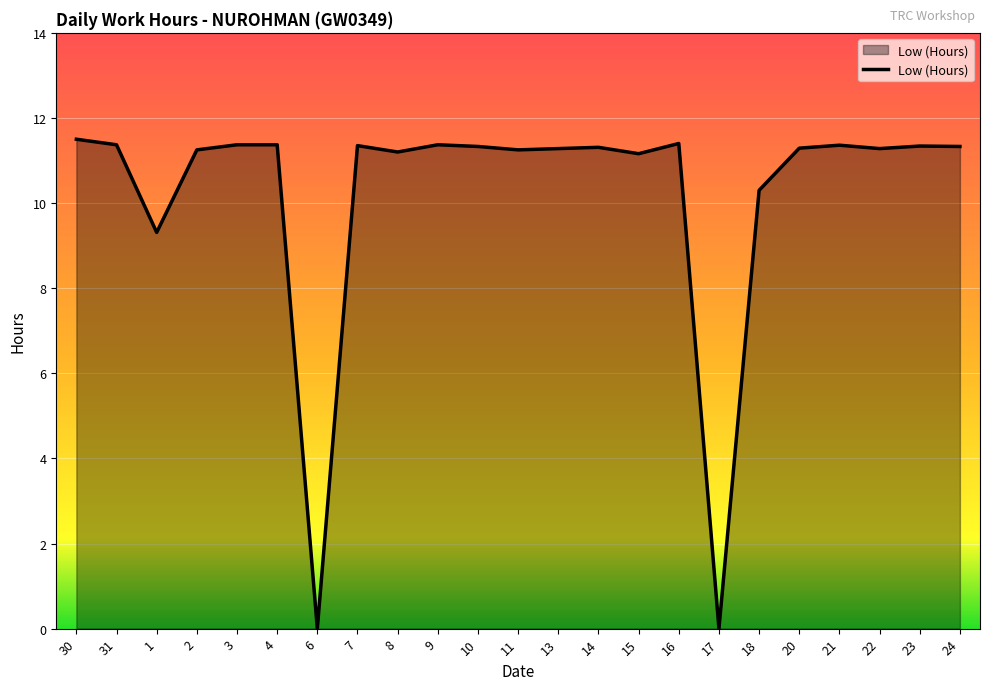

What is the approximate value at 10?

11.3